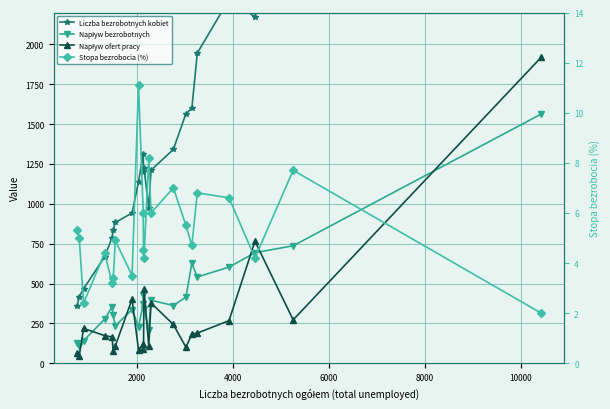

Is it true that Liczba bezrobotnych kobiet equals 603.8 at 12?

False